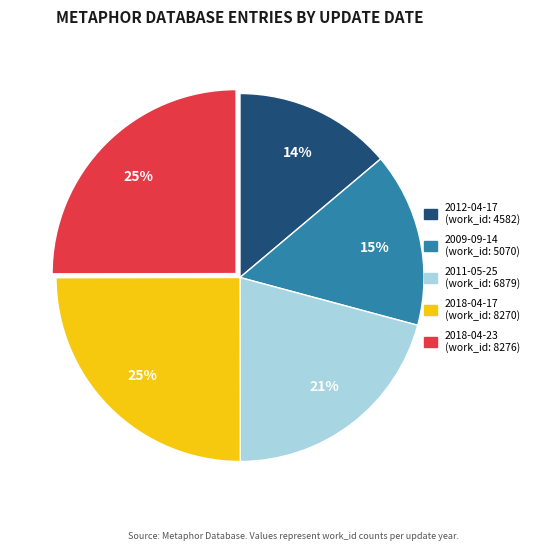

To the nearest percent, what is the average slice percentage?

20%